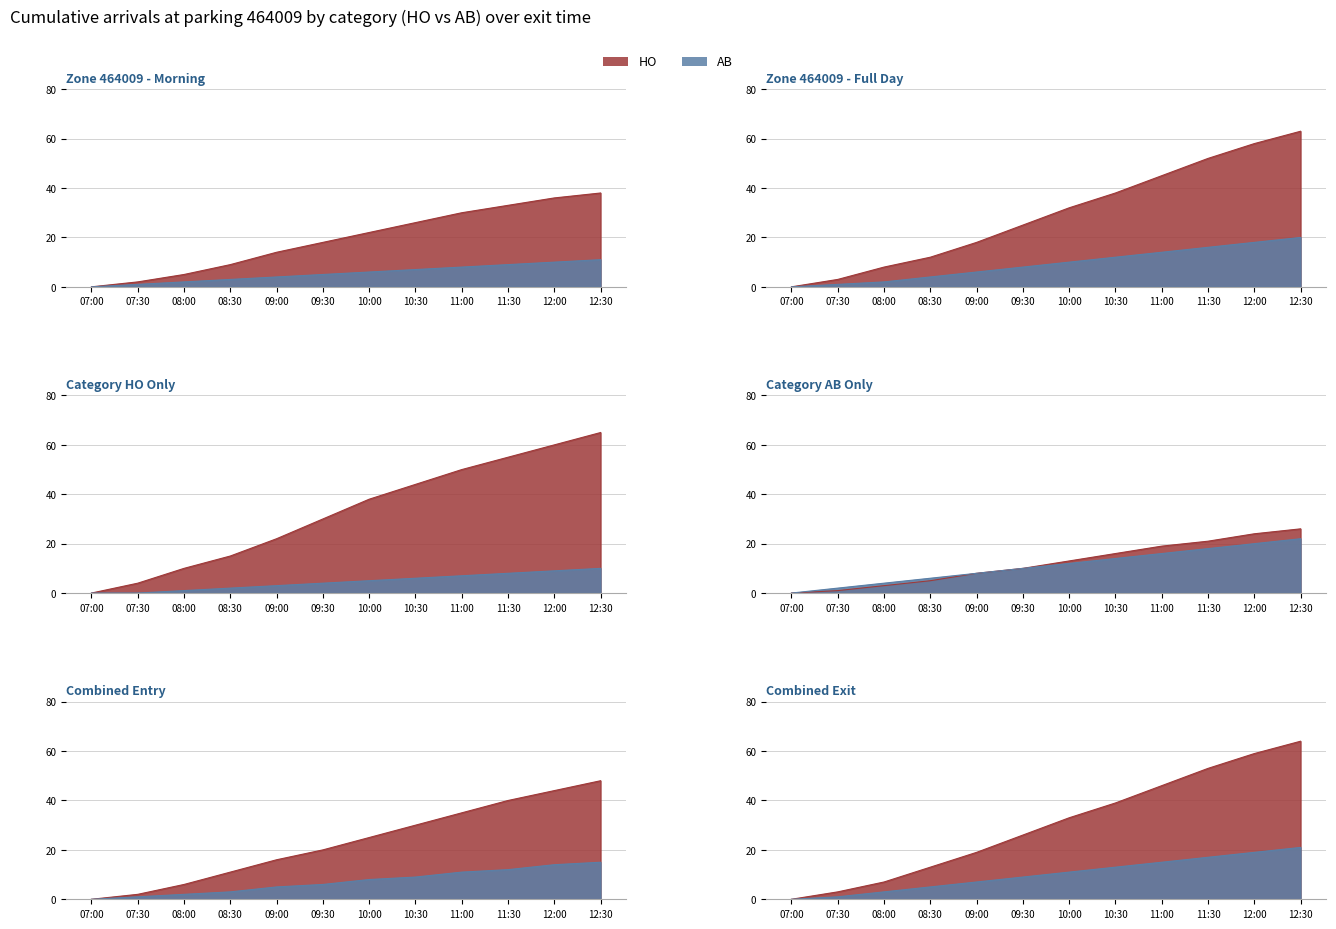

What position from the left is 09:00?

5